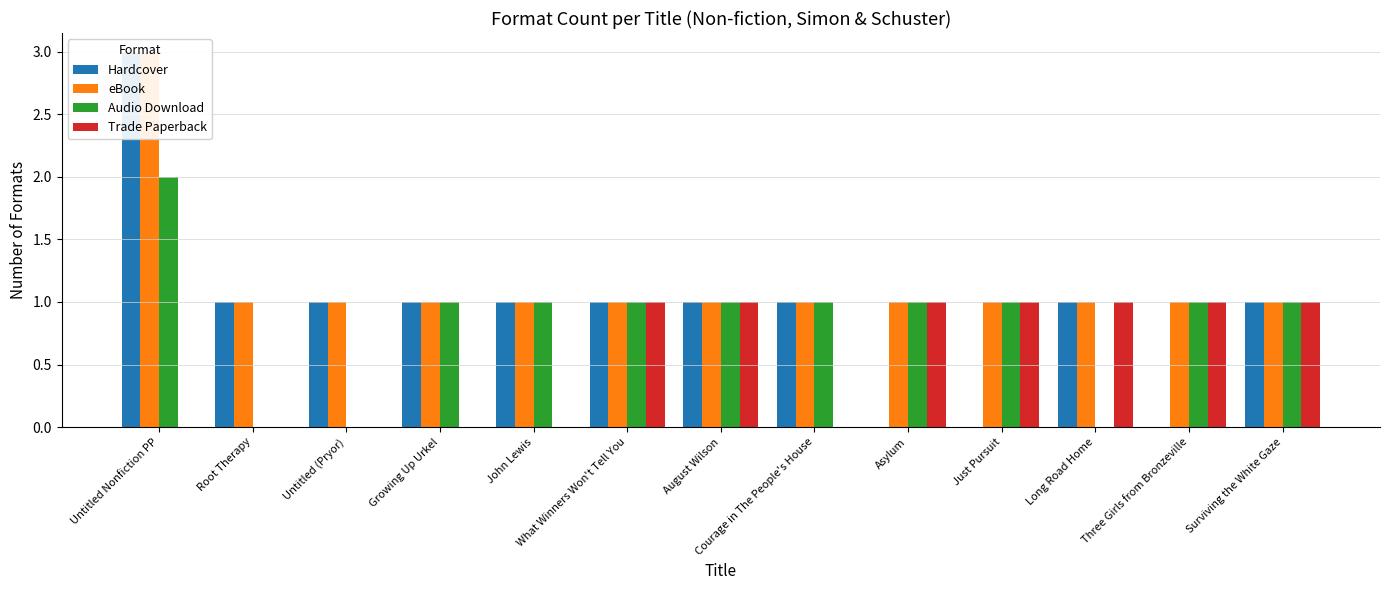

Which series has the largest total across all categories?

eBook